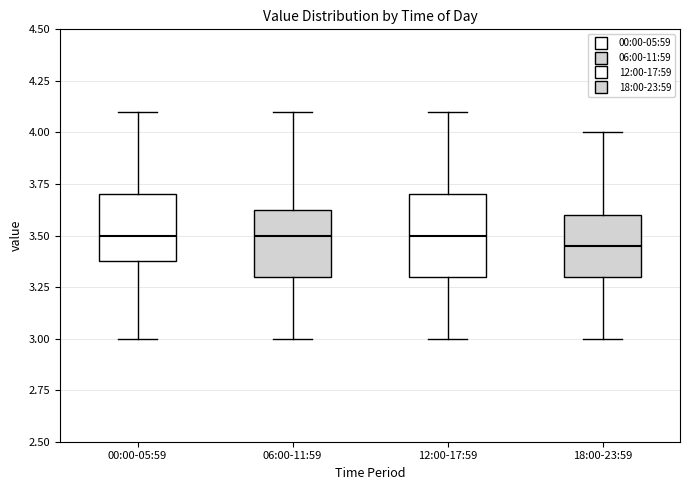

Comparing the boxes themselves (not the whiskers), which one is the tallest?

12:00-17:59